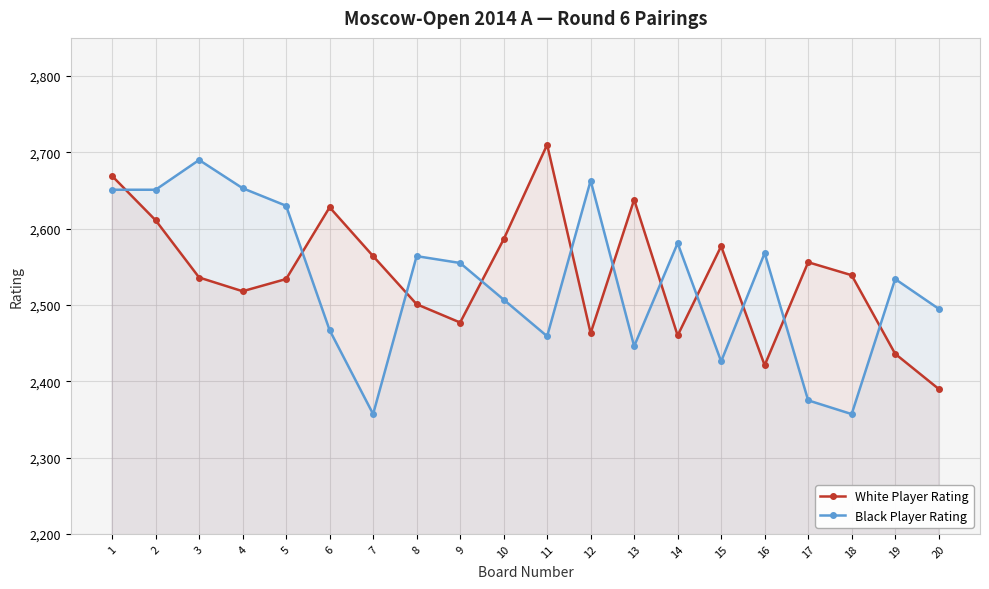

At how many categories does at least one series exceed 2413?

20